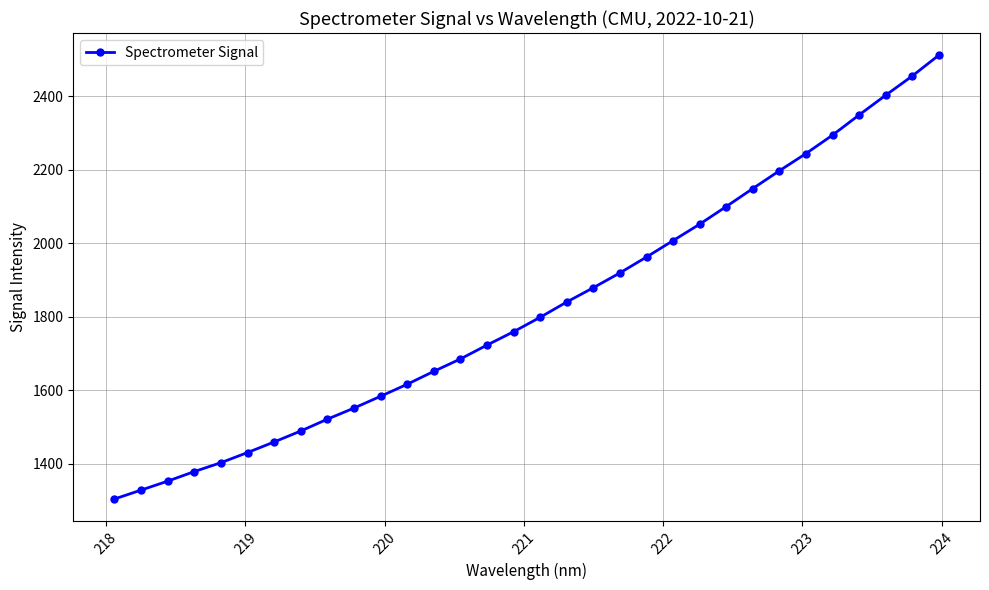

Count the number of data series in this chart.

1